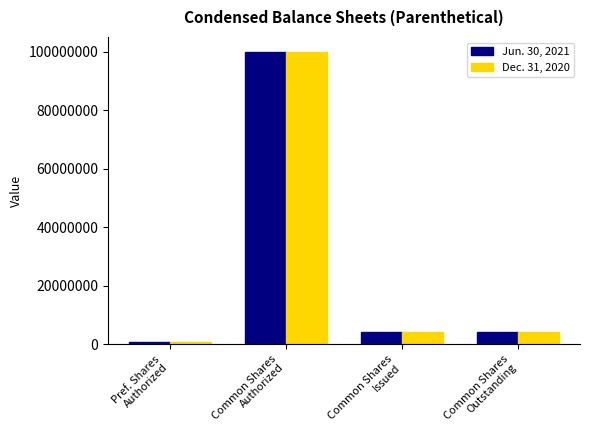

How many values in the Jun. 30, 2021 series are below 4369000?

1